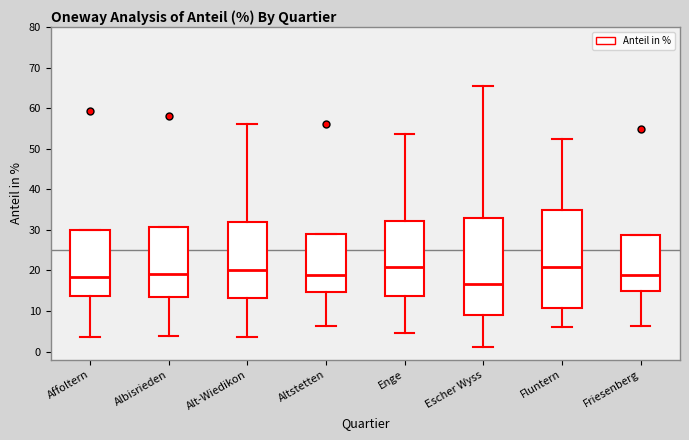

Reading left to right, transcribe this box plot: for each box, give where its median line is, the range the box spans, and where its two whiskers end, as read against the y-axis. The values are not printed on the chart, so give them approximately, as read against the axis.

Affoltern: median 19, box 14 to 30, whiskers 4 to 30
Albisrieden: median 19, box 13 to 31, whiskers 4 to 31
Alt-Wiedikon: median 20, box 13 to 32, whiskers 4 to 56
Altstetten: median 19, box 15 to 29, whiskers 6 to 29
Enge: median 21, box 14 to 32, whiskers 5 to 54
Escher Wyss: median 17, box 9 to 33, whiskers 1 to 65
Fluntern: median 21, box 11 to 35, whiskers 6 to 52
Friesenberg: median 19, box 15 to 29, whiskers 6 to 29